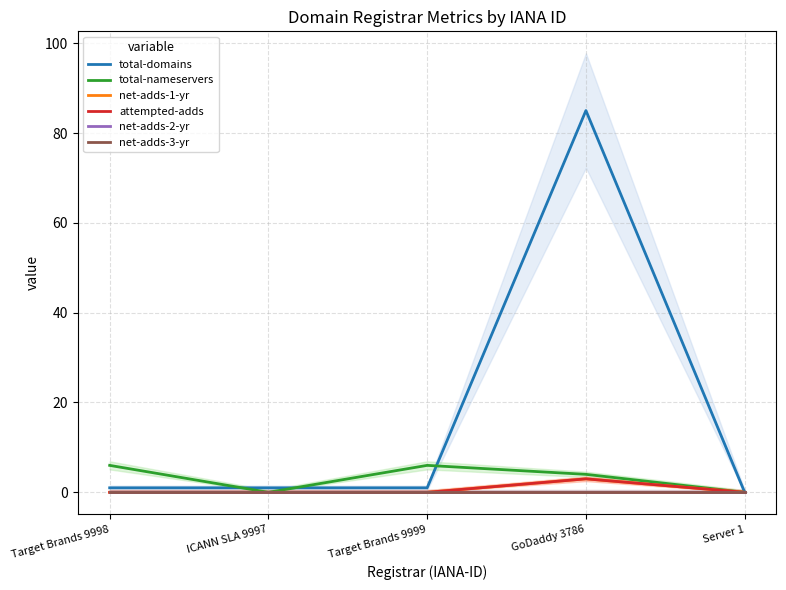

Which has a higher value, Target Brands 9999 or Target Brands 9998?

Target Brands 9999